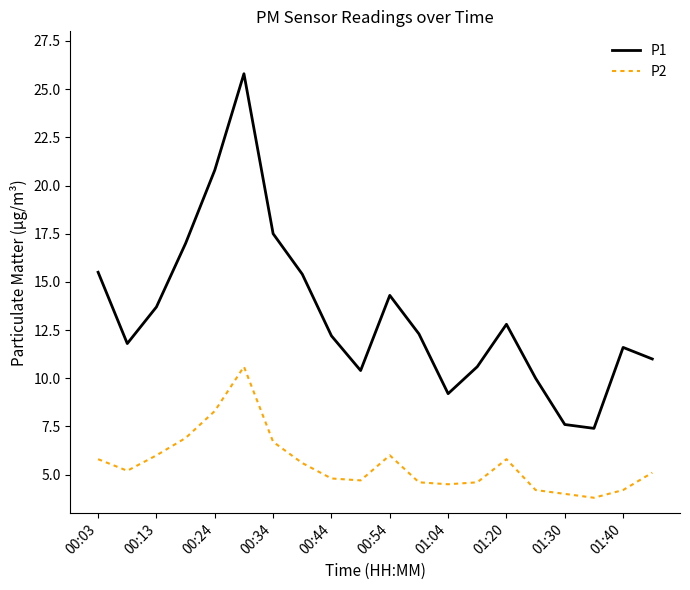

Which series has the largest range (max minus min)?

P1